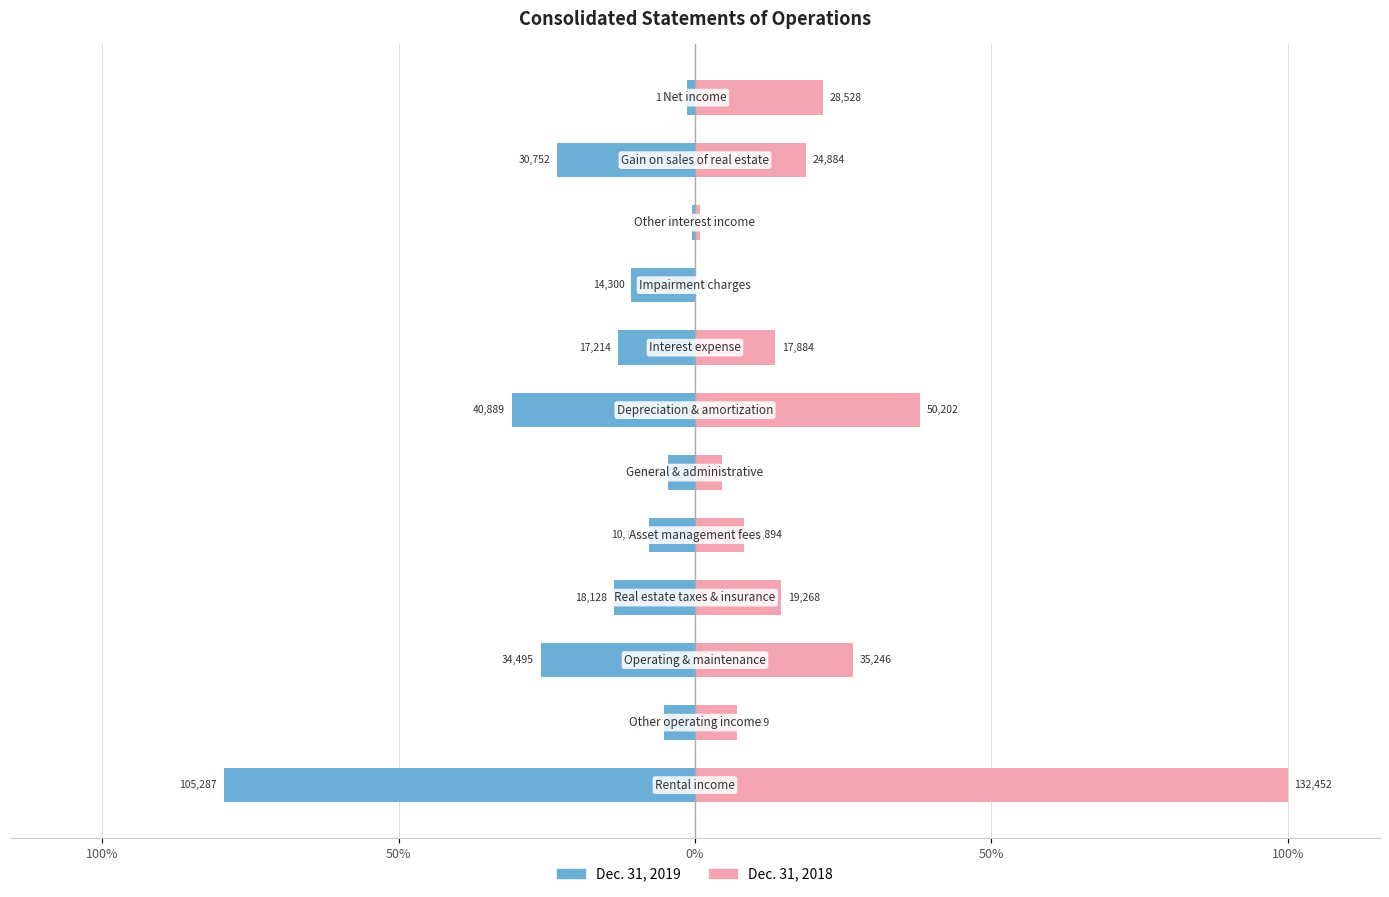

Count the number of categories in the chart.

12